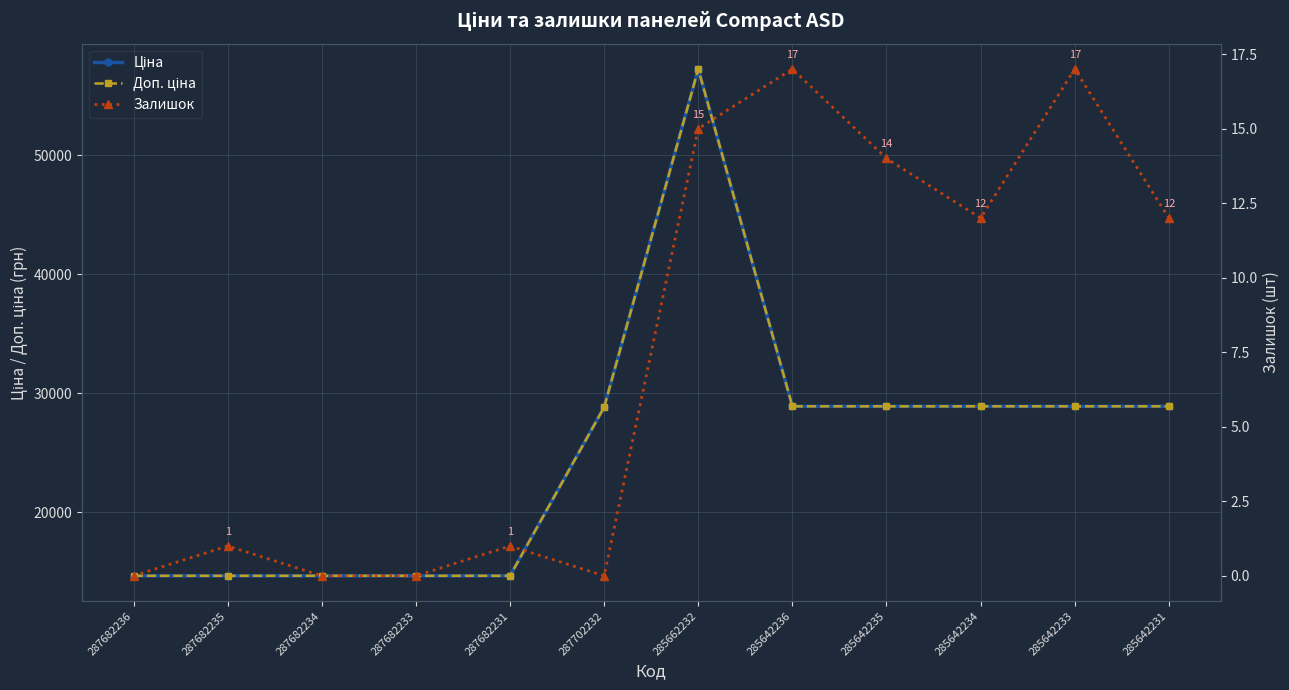

Is the value of Доп. ціна at 287682236 greater than the value of Залишок at 287682231?

Yes